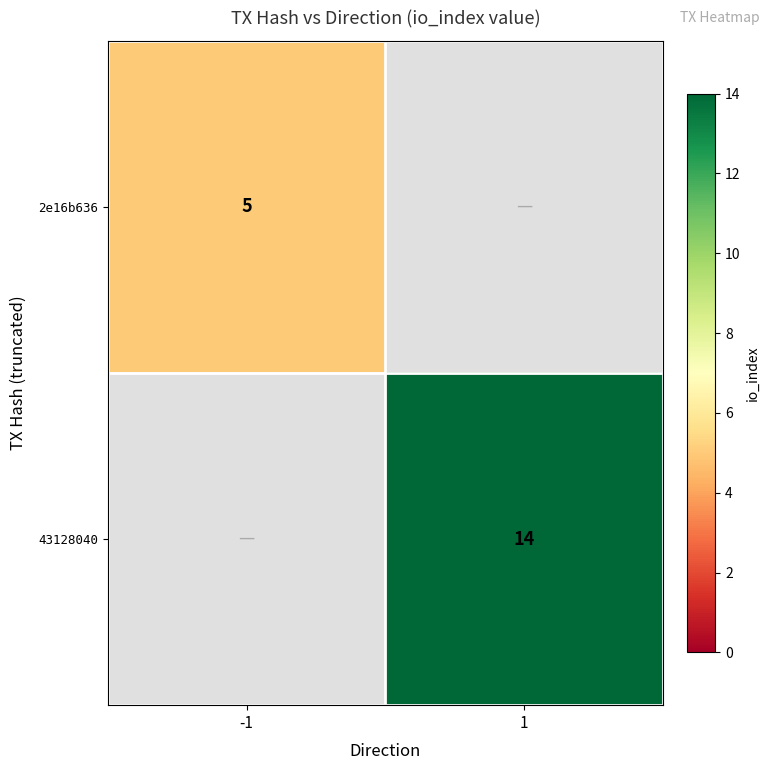

Is it true that 2e16b636 equals 8 at -1?

False